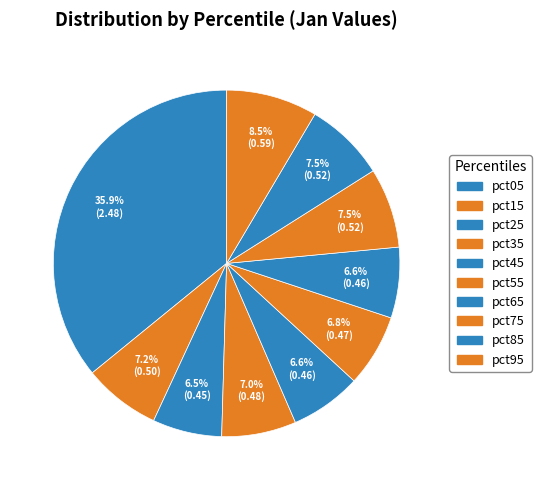

True or false: pct85 accounts for 8% of the total.

True